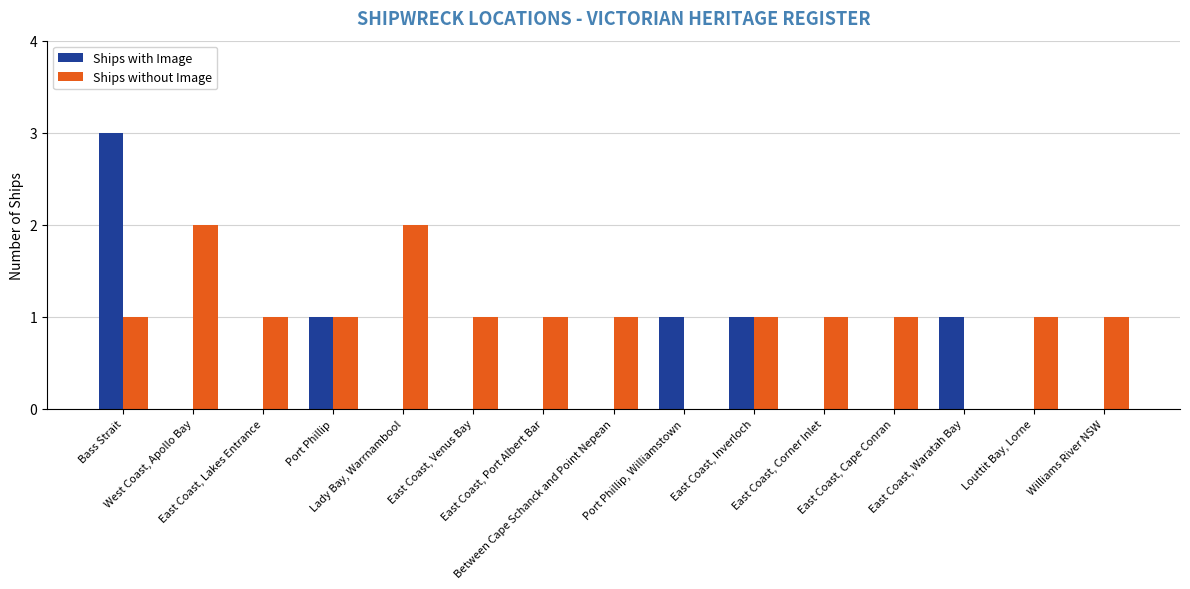

What is the greatest value displayed?

3